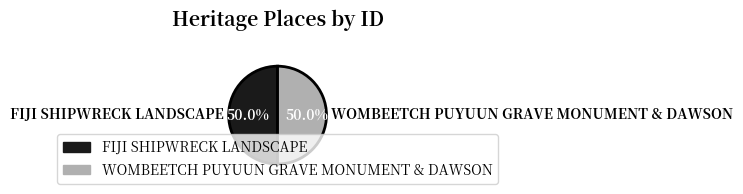

To the nearest percent, what percentage of the pie is WOMBEETCH PUYUUN GRAVE MONUMENT & DAWSON?

50%